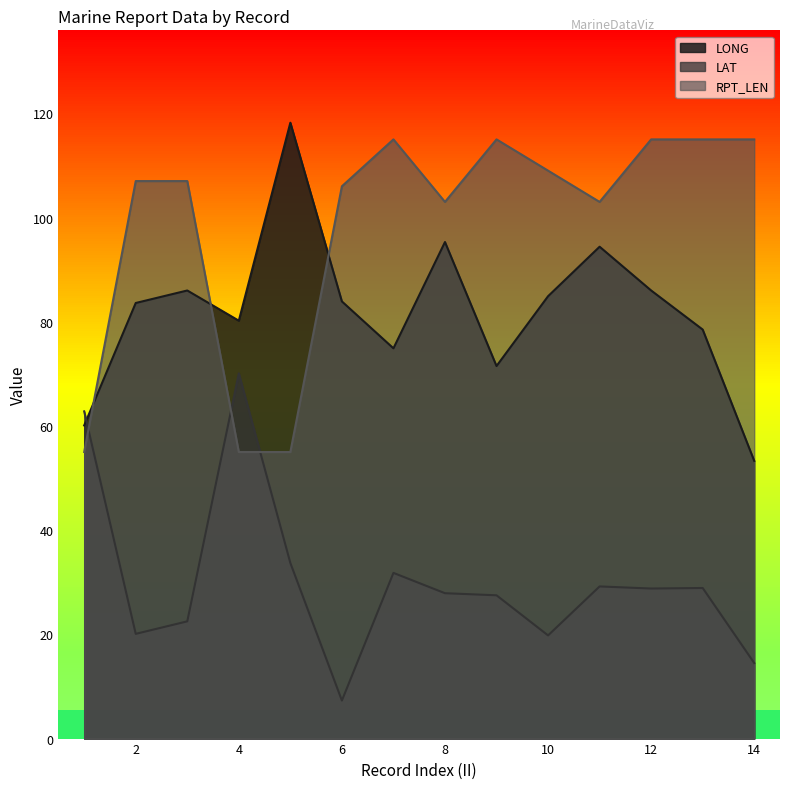

What is the difference between the RPT_LEN values at 11 and 6?

3.0